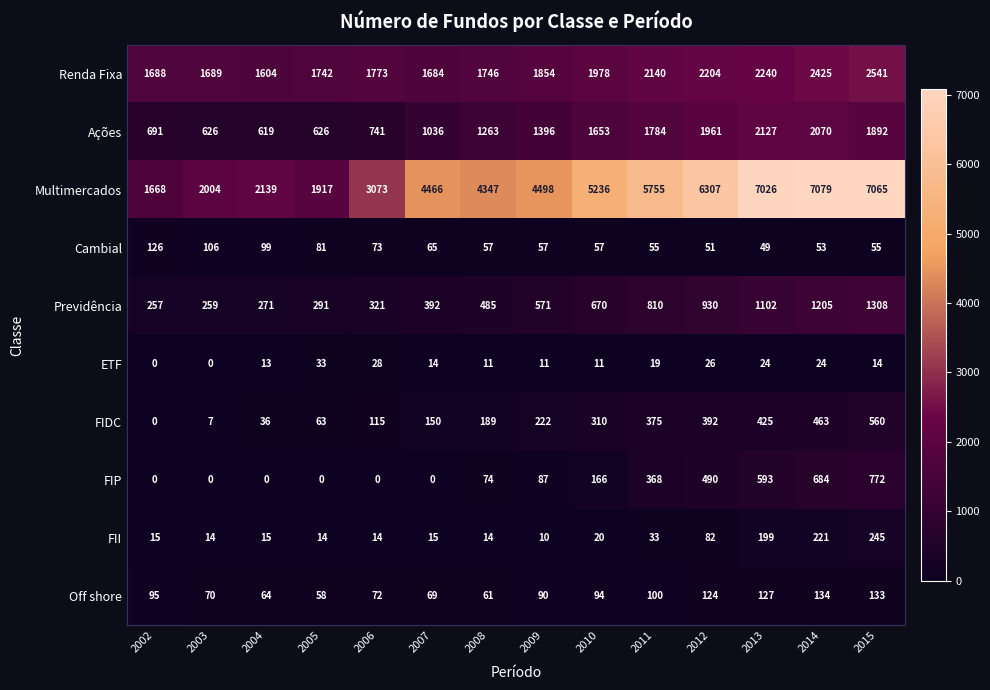

What is the difference between the second highest and second lowest values in the Ações series?

1444